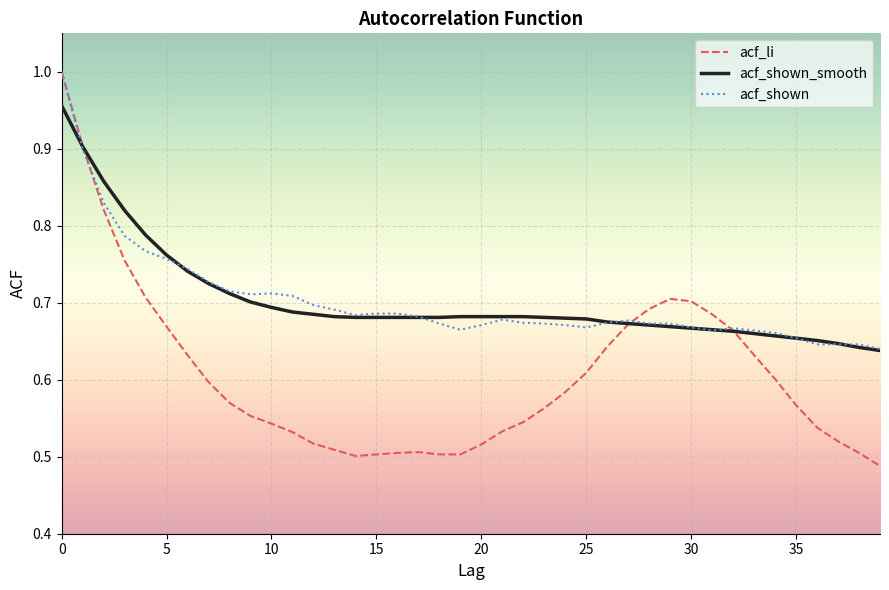

True or false: acf_shown_smooth has more than 1 interior local peaks.

False